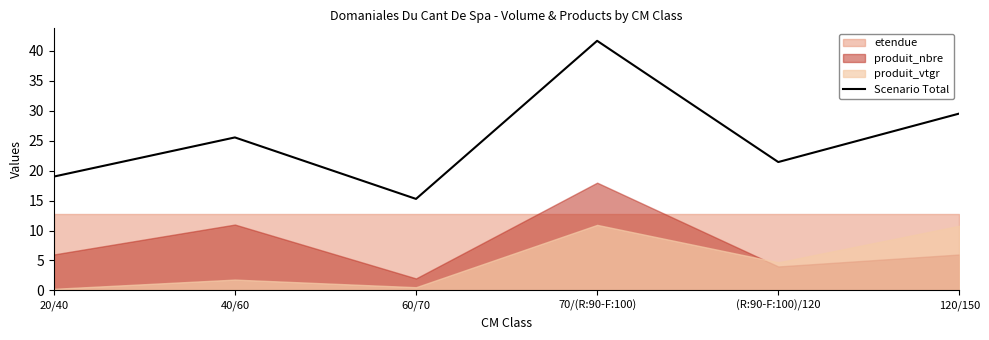

Which category has the highest value across all series?

70/(R:90-F:100)